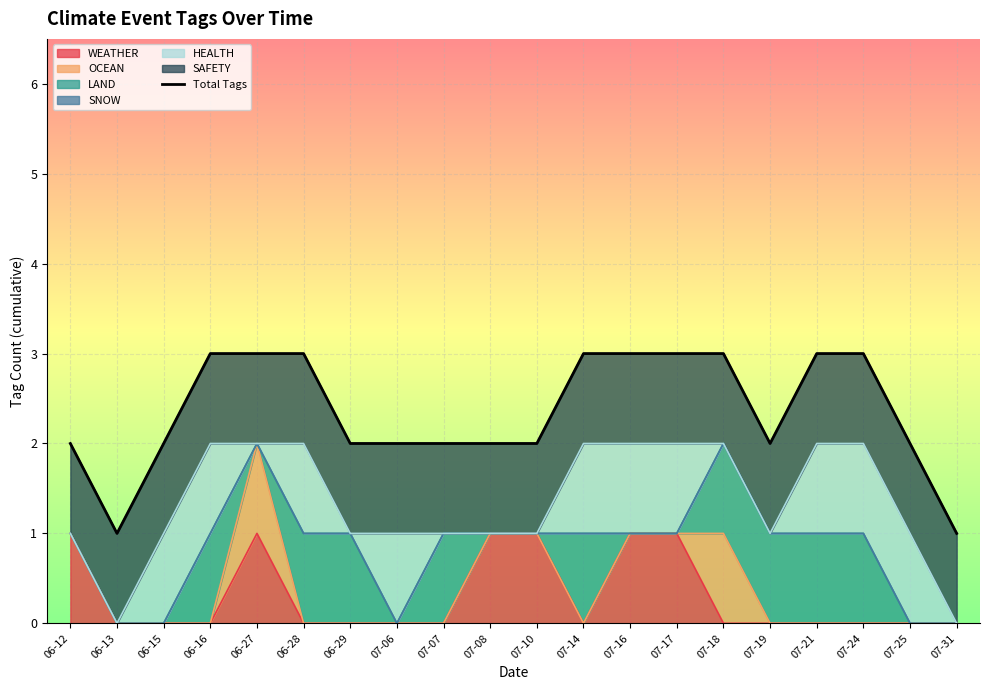

The value at 07-07 is 1. True or false?

False